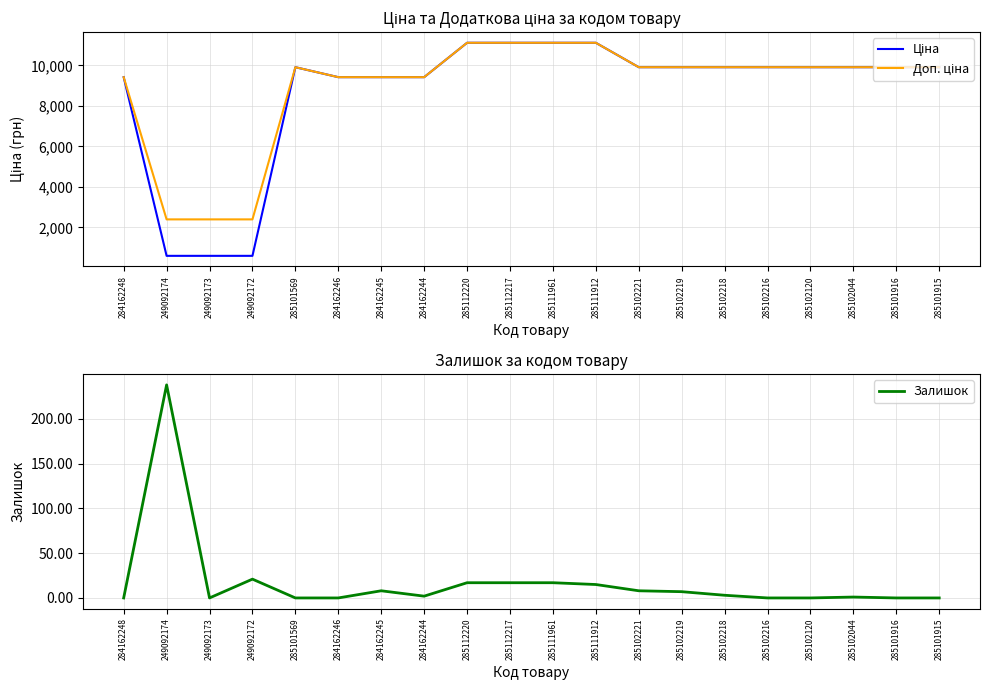

True or false: Залишок has a value of 2.0 at 284162244.

True